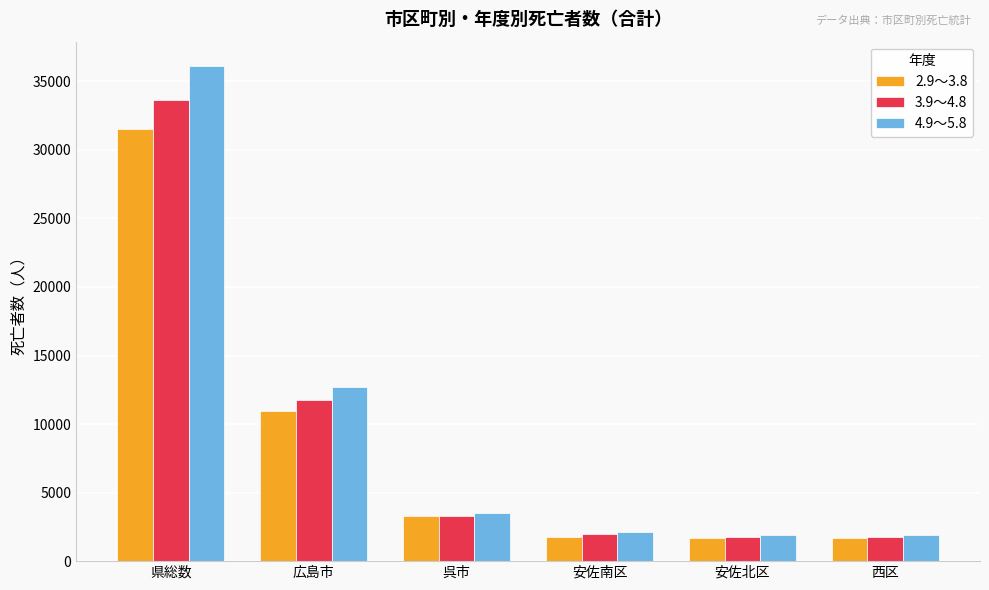

Does the chart contain stacked bars?

No